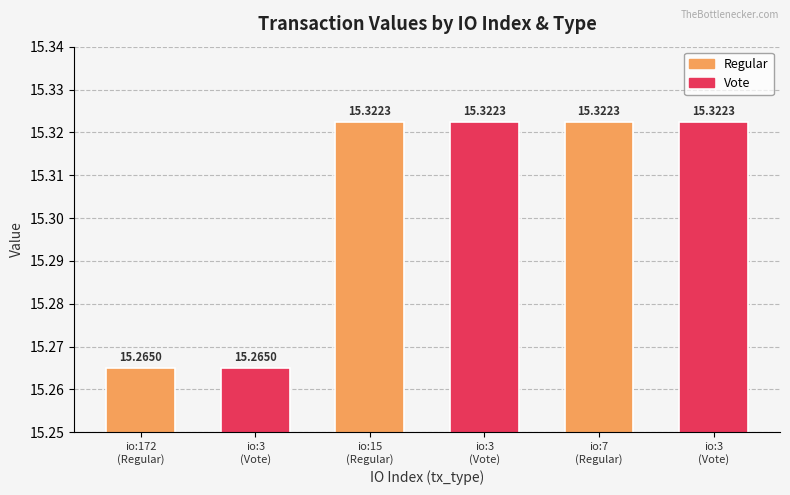

At which label is the value closest to 15?

172